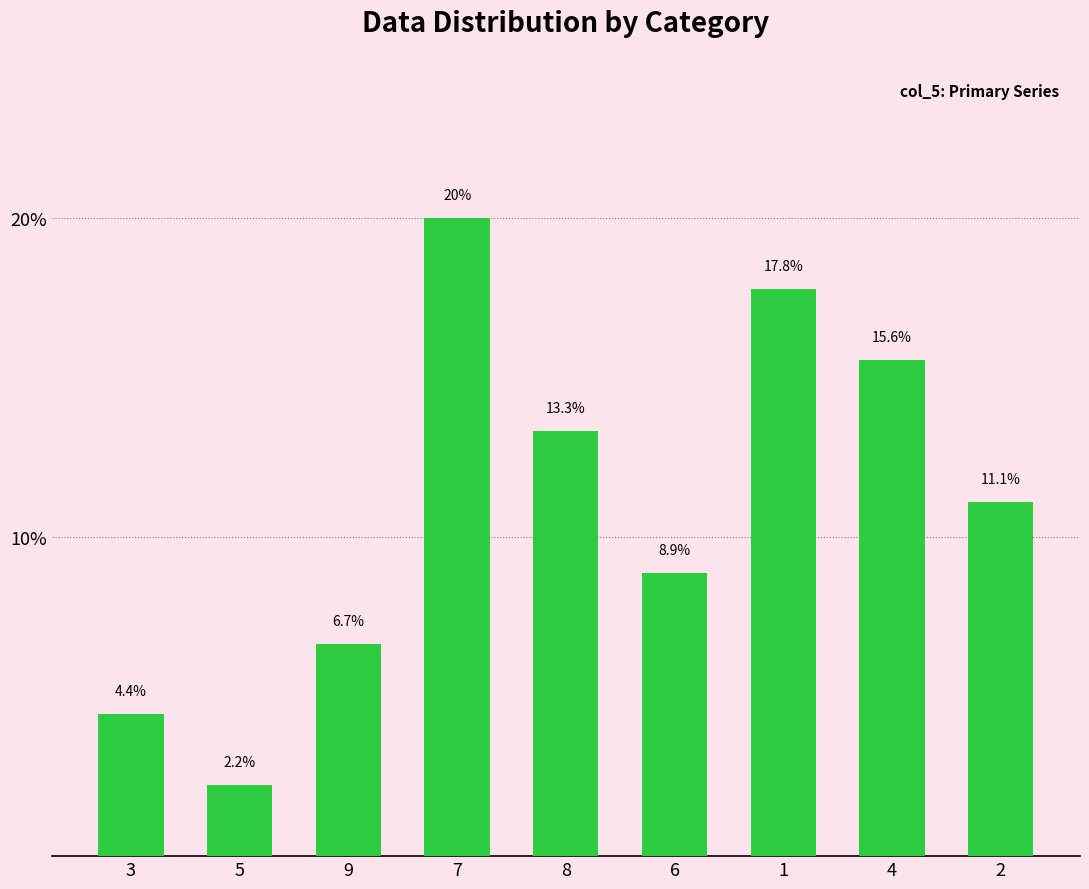

What position from the right is 6?

4